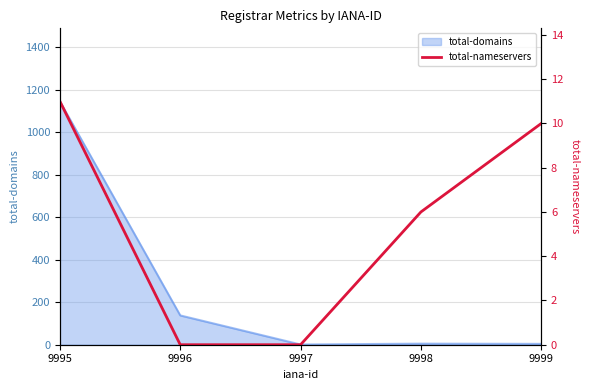

Which label corresponds to the smallest value in the chart?

9996